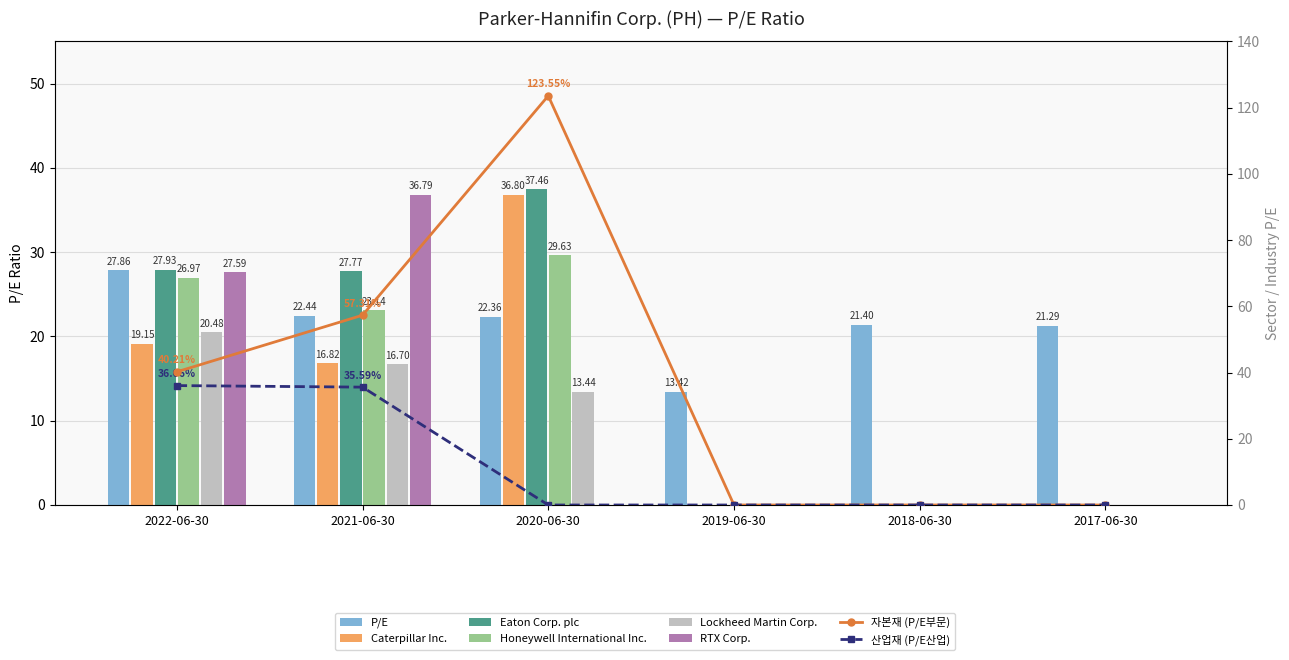

Which label corresponds to the largest value in the chart?

2020-06-30